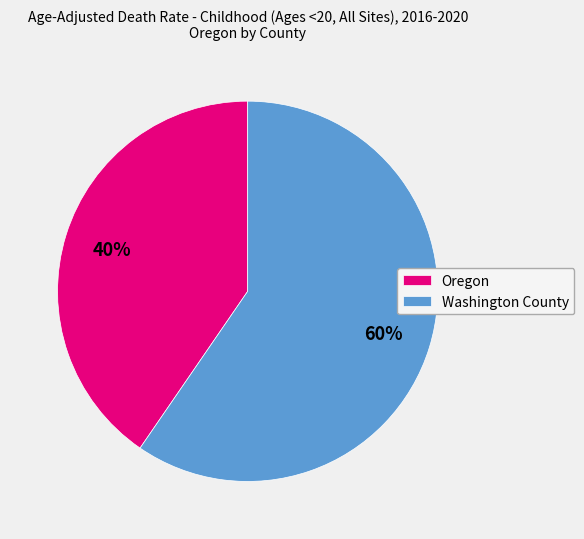

True or false: Oregon accounts for 40% of the total.

True